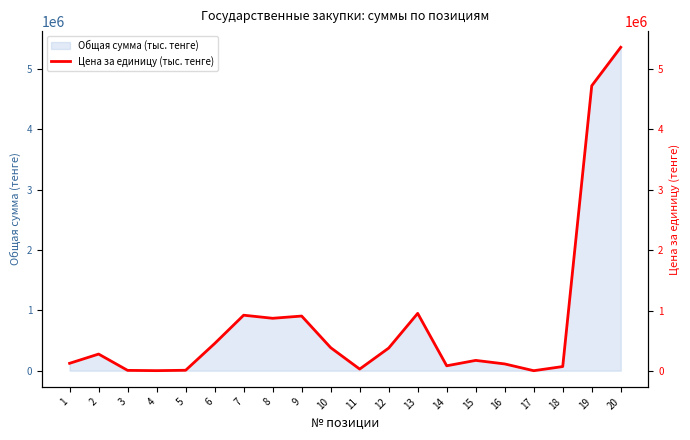

Reading right to left, extract all data points from this chart.

20=5357143	19=4720536	18=76786	17=8036	16=120000	15=178571	14=89286	13=956250	12=382143	11=35000	10=389286	9=912000	8=875000	7=925893	6=457143	5=15179	4=8929	3=13393	2=283036	1=130357